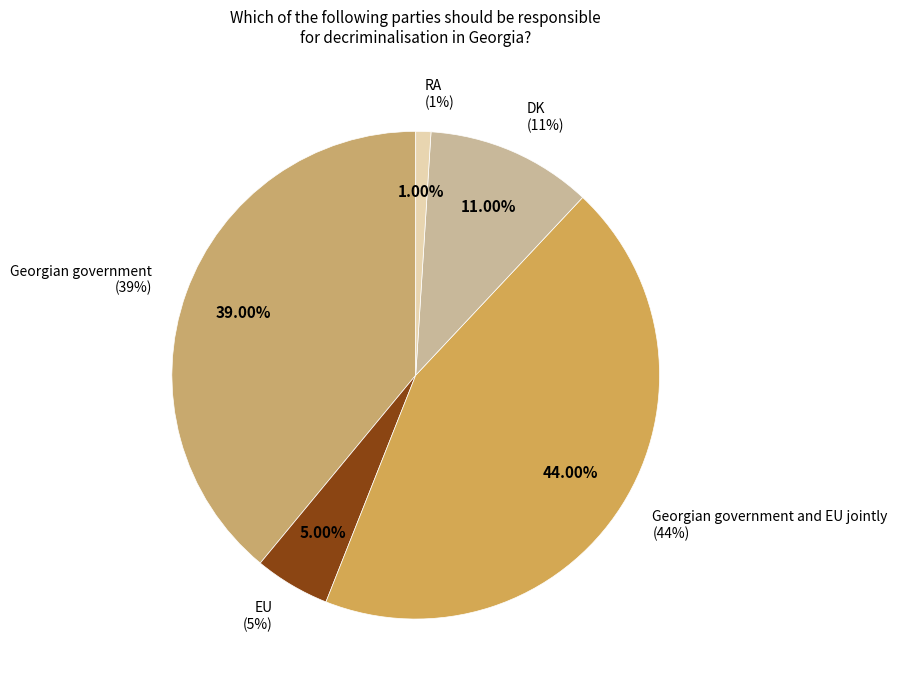

Which has a higher value, EU or Georgian government?

Georgian government